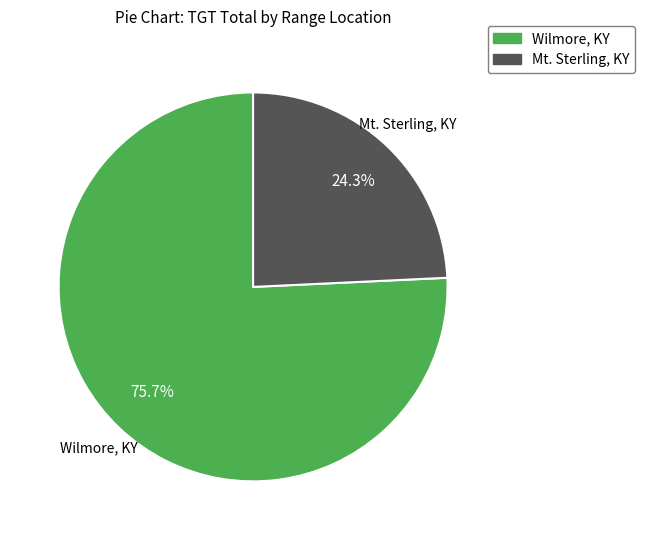

Rank the categories by value from lowest to highest.

Mt. Sterling, KY, Wilmore, KY